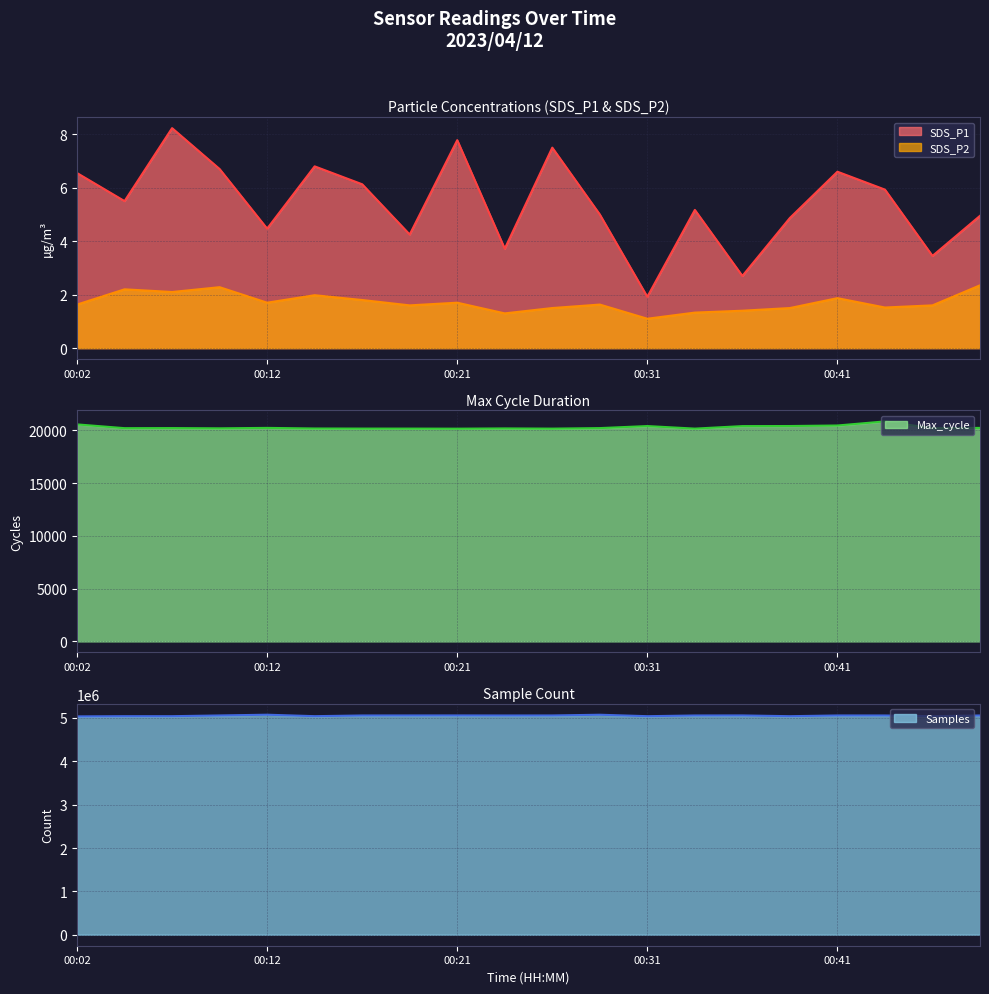

What is the value of the SDS_P2 point at the 12th from the left?

1.6